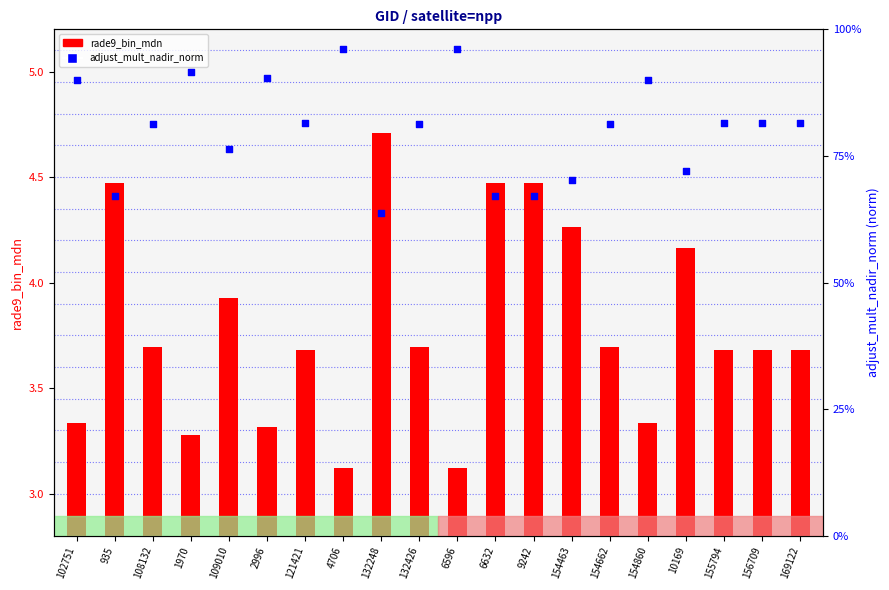

Which series reaches the minimum Y coordinate?

adjust_mult_nadir_norm